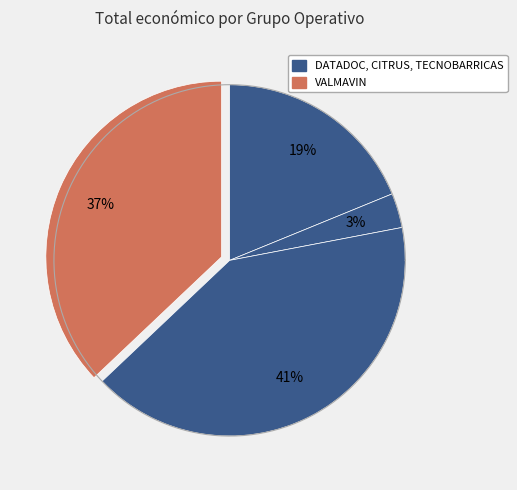

Which slice is the smallest?

CITRUS